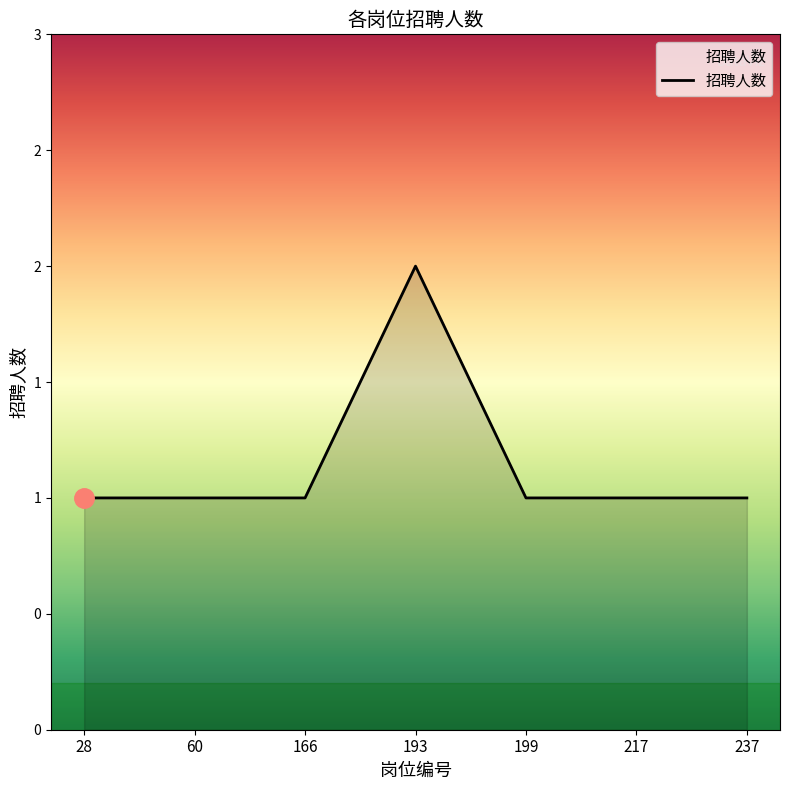

Is this an area chart (filled region under the line)?

Yes